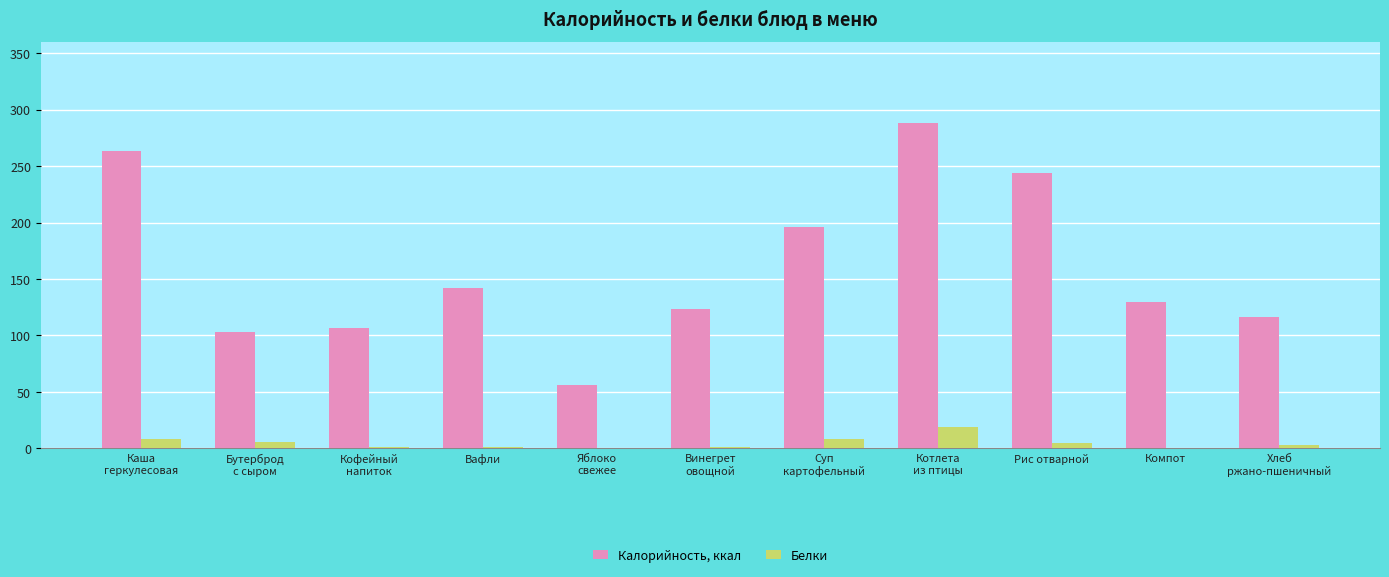

True or false: Калорийность, ккал has a value of 58.4 at Рис отварной.

False